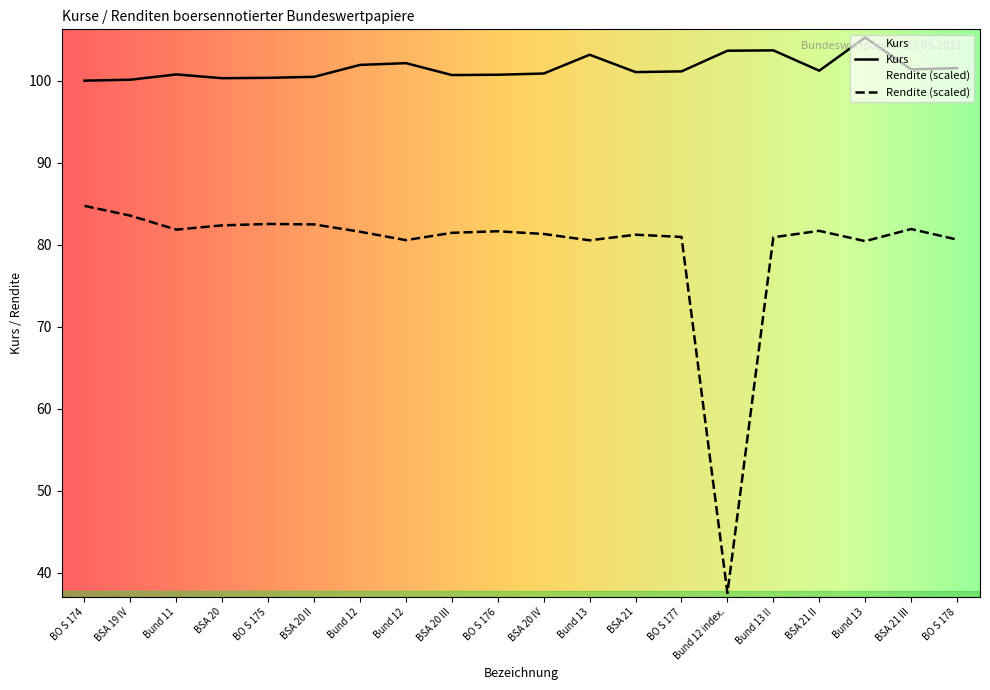

Rank the categories by Kurs value from lowest to highest.

BO S 174, BSA 19 IV, BSA 20, BO S 175, BSA 20 II, BSA 20 III, BO S 176, Bund 11, BSA 20 IV, BSA 21, BO S 177, BSA 21 II, BSA 21 III, BO S 178, Bund 12, Bund 12, Bund 13, Bund 12 index., Bund 13 II, Bund 13